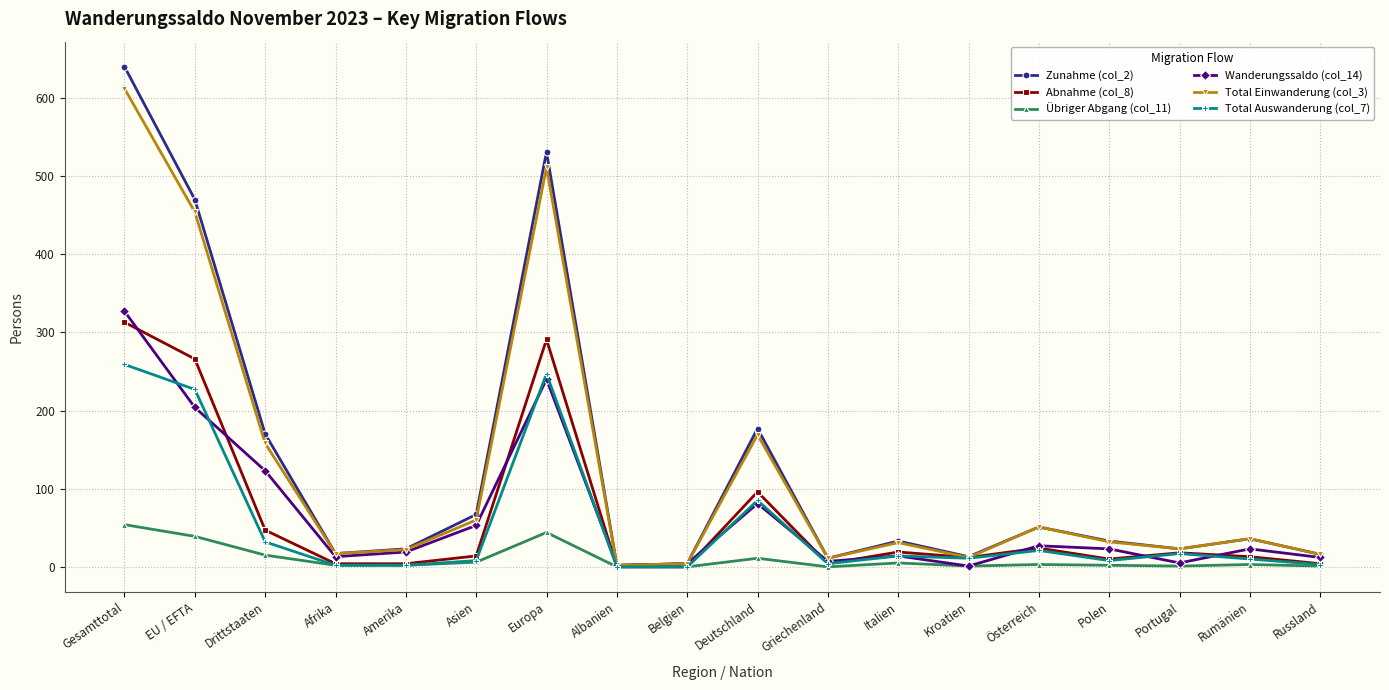

Where is the first local minimum for Zunahme (col_2)?

Afrika